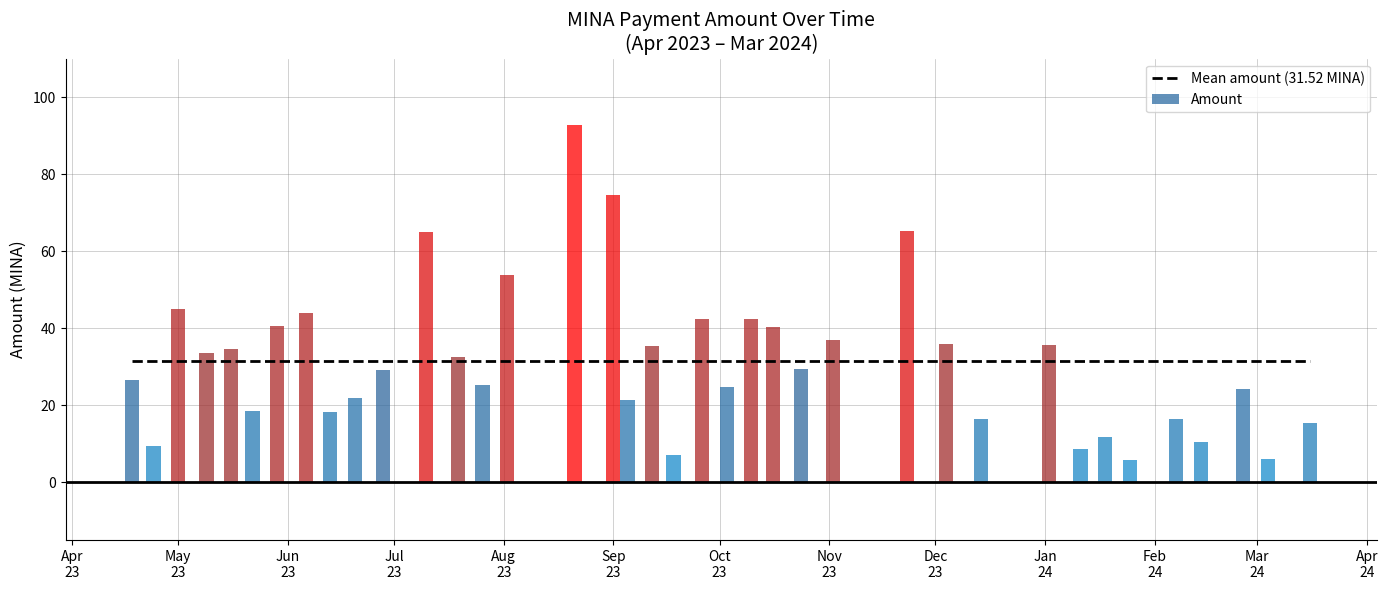

Which series has the widest spread of values?

Amount